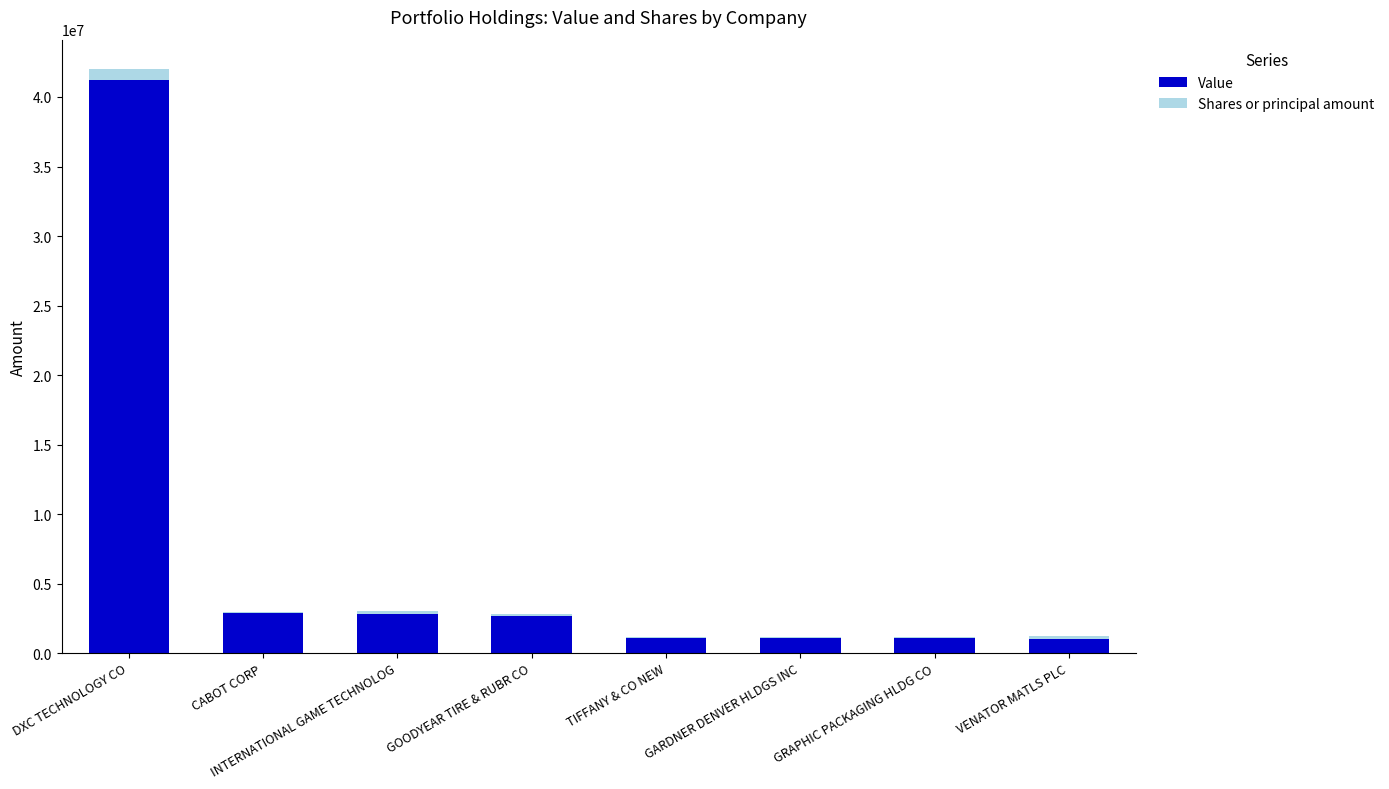

What is the sum of all Shares or principal amount values?

1577547